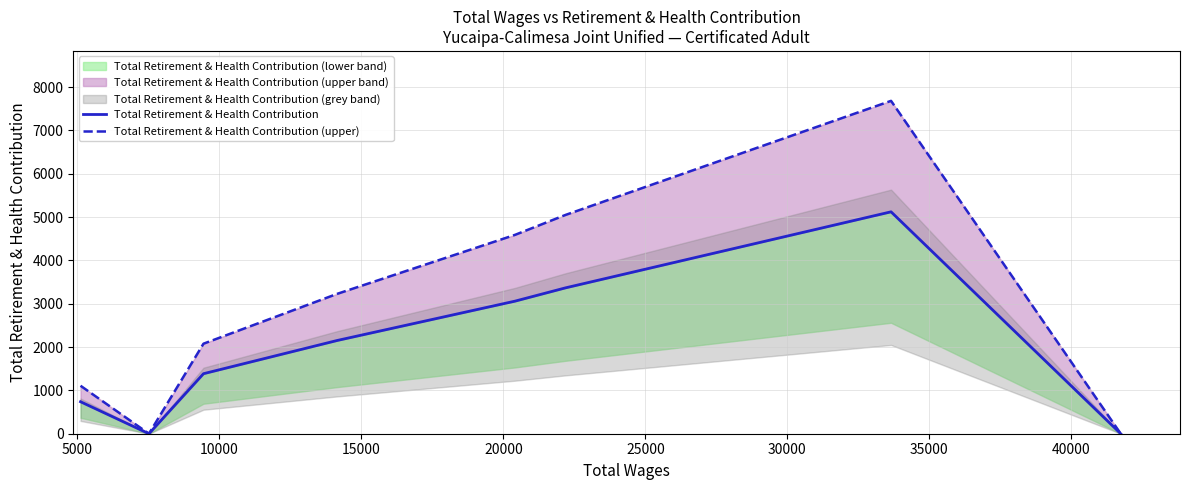

True or false: Total Retirement & Health Contribution and Total Retirement & Health Contribution (upper) intersect in this chart.

False